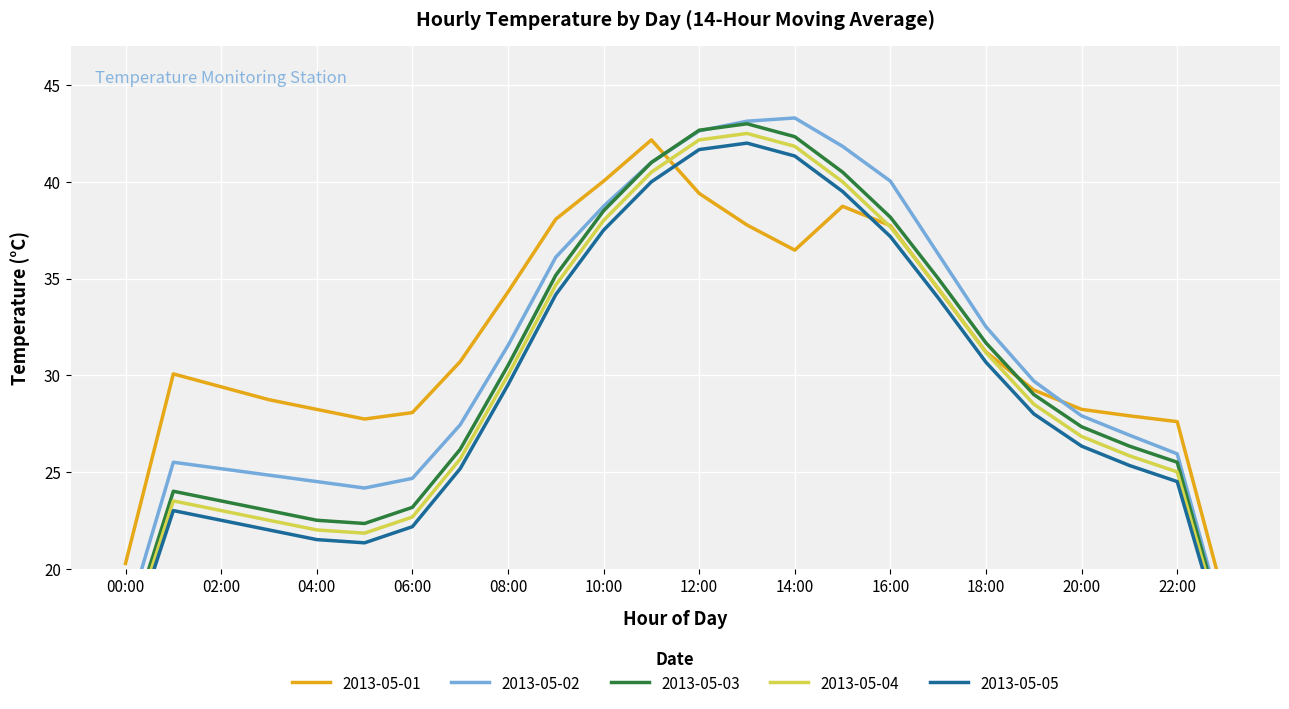

At which label does 2013-05-02 reach its minimum?

05:00